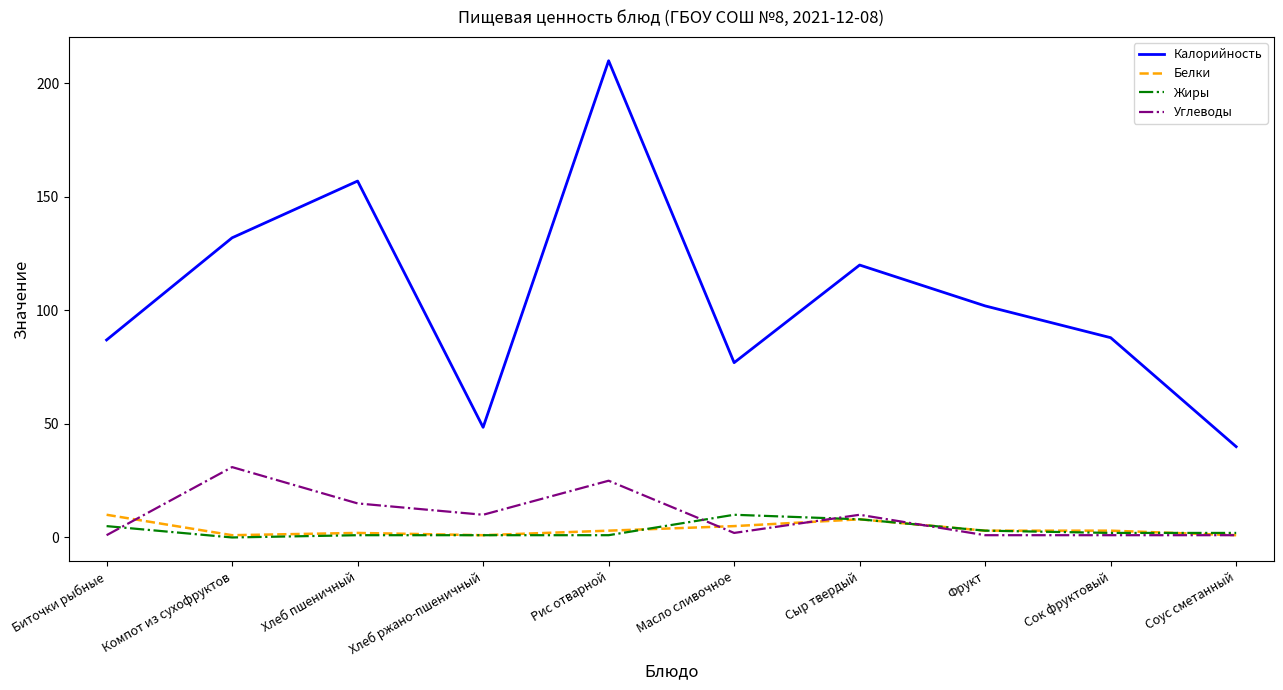

At which label does Жиры first exceed 2?

Биточки рыбные